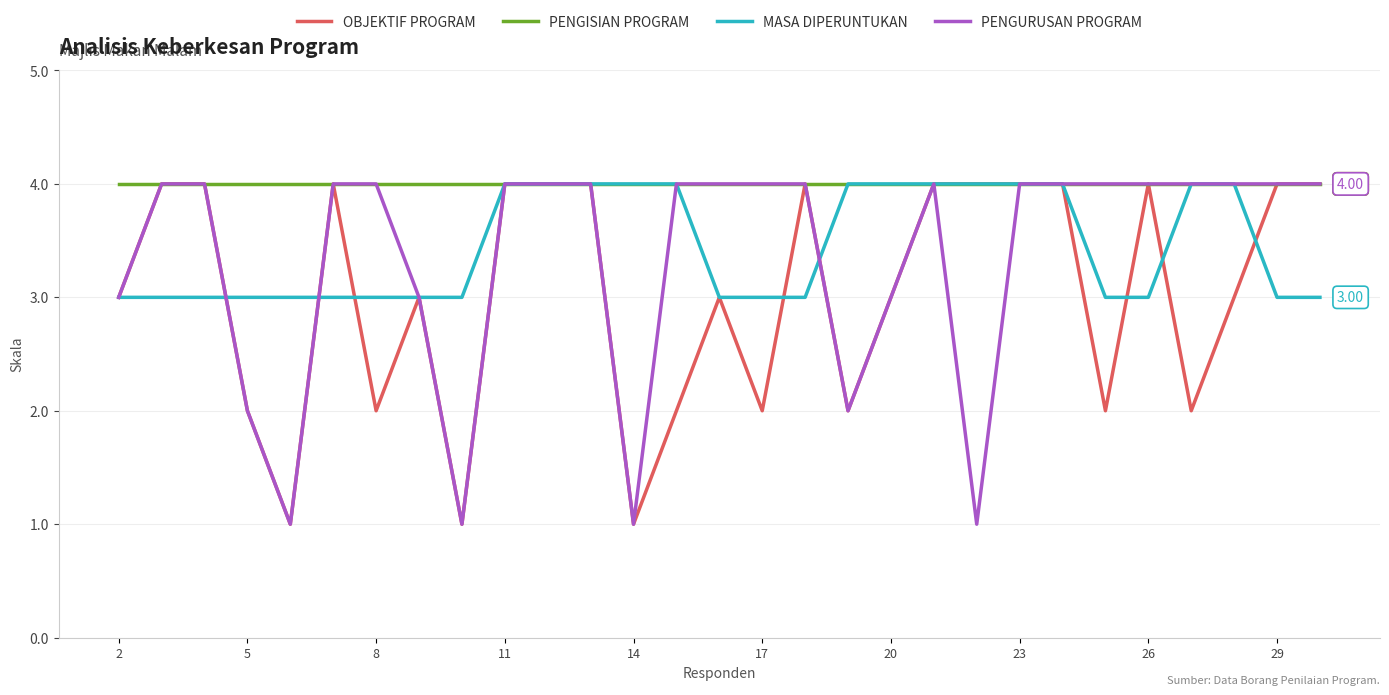

Reading left to right, transcribe all the data shown in this chart.

OBJEKTIF PROGRAM: 3	4	4	2	1	4	2	3	1	4	4	4	1	2	3	2	4	2	3	4	4	4	4	2	4	2	3	4	4
PENGISIAN PROGRAM: 4	4	4	4	4	4	4	4	4	4	4	4	4	4	4	4	4	4	4	4	4	4	4	4	4	4	4	4	4
MASA DIPERUNTUKAN: 3	3	3	3	3	3	3	3	3	4	4	4	4	4	3	3	3	4	4	4	4	4	4	3	3	4	4	3	3
PENGURUSAN PROGRAM: 3	4	4	2	1	4	4	3	1	4	4	4	1	4	4	4	4	2	3	4	1	4	4	4	4	4	4	4	4